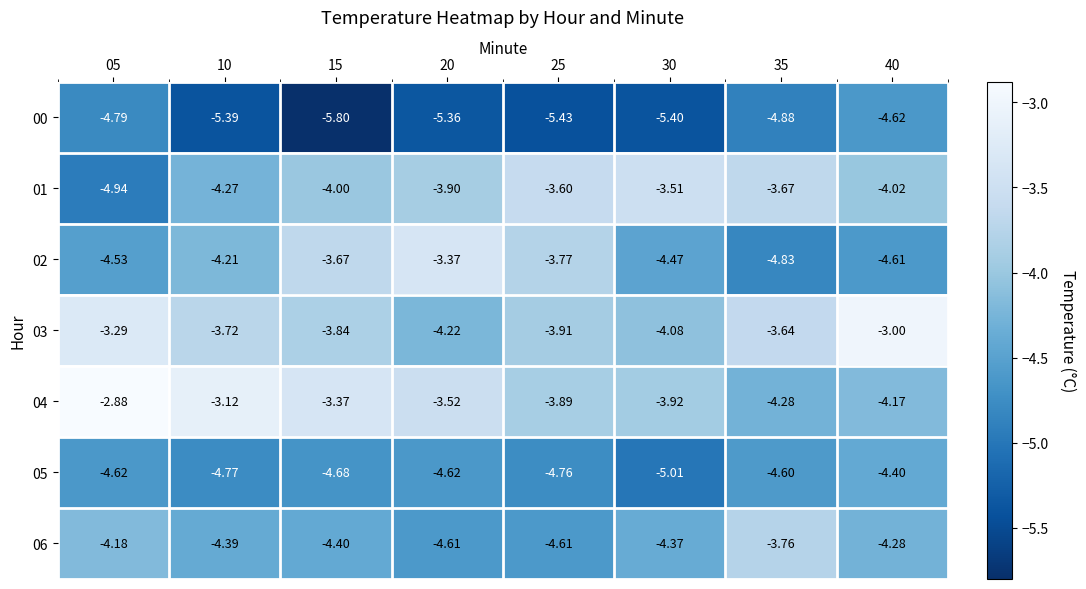

At which category is the sum across all series the highest?

40